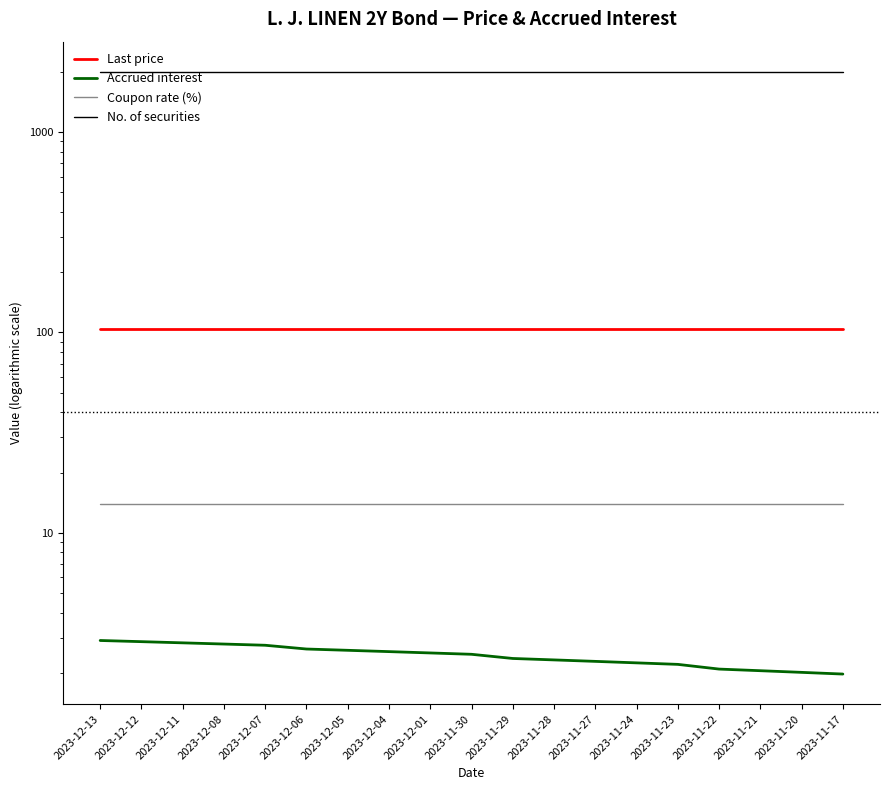

Reading right to left, transcribe all the data shown in this chart.

Last price: 2023-11-17=103.9	2023-11-20=103.9	2023-11-21=103.9	2023-11-22=103.9	2023-11-23=103.9	2023-11-24=103.9	2023-11-27=103.9	2023-11-28=103.9	2023-11-29=103.9	2023-11-30=103.9	2023-12-01=103.9	2023-12-04=103.9	2023-12-05=103.9	2023-12-06=103.9	2023-12-07=103.9	2023-12-08=103.9	2023-12-11=103.9	2023-12-12=103.9	2023-12-13=103.9
Accrued interest: 2023-11-17=2.0	2023-11-20=2.0	2023-11-21=2.1	2023-11-22=2.1	2023-11-23=2.2	2023-11-24=2.2	2023-11-27=2.3	2023-11-28=2.3	2023-11-29=2.4	2023-11-30=2.5	2023-12-01=2.5	2023-12-04=2.6	2023-12-05=2.6	2023-12-06=2.6	2023-12-07=2.7	2023-12-08=2.8	2023-12-11=2.8	2023-12-12=2.9	2023-12-13=2.9
Coupon rate (%): 2023-11-17=13.9	2023-11-20=13.9	2023-11-21=13.9	2023-11-22=13.9	2023-11-23=13.9	2023-11-24=13.9	2023-11-27=13.9	2023-11-28=13.9	2023-11-29=13.9	2023-11-30=13.9	2023-12-01=13.9	2023-12-04=13.9	2023-12-05=13.9	2023-12-06=13.9	2023-12-07=13.9	2023-12-08=13.9	2023-12-11=13.9	2023-12-12=13.9	2023-12-13=13.9
No. of securities: 2023-11-17=2000.0	2023-11-20=2000.0	2023-11-21=2000.0	2023-11-22=2000.0	2023-11-23=2000.0	2023-11-24=2000.0	2023-11-27=2000.0	2023-11-28=2000.0	2023-11-29=2000.0	2023-11-30=2000.0	2023-12-01=2000.0	2023-12-04=2000.0	2023-12-05=2000.0	2023-12-06=2000.0	2023-12-07=2000.0	2023-12-08=2000.0	2023-12-11=2000.0	2023-12-12=2000.0	2023-12-13=2000.0